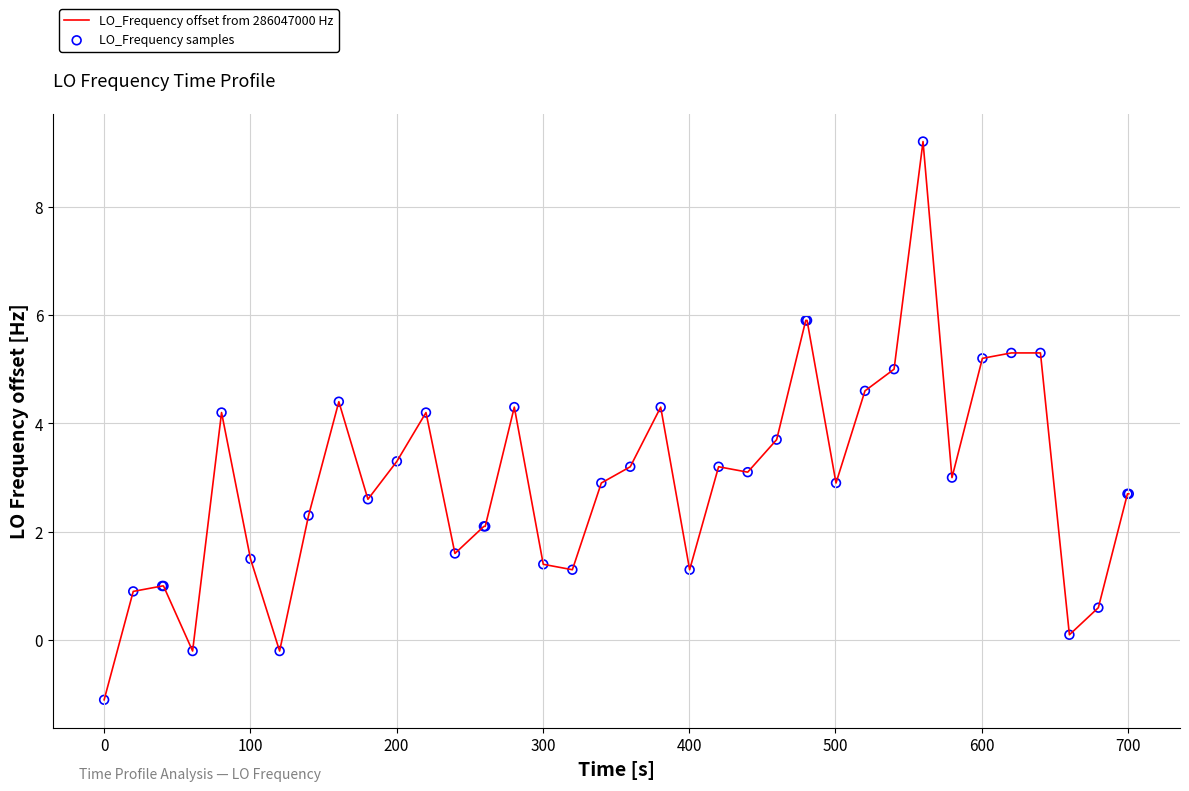

What is the minimum value shown in the chart?

-1.1